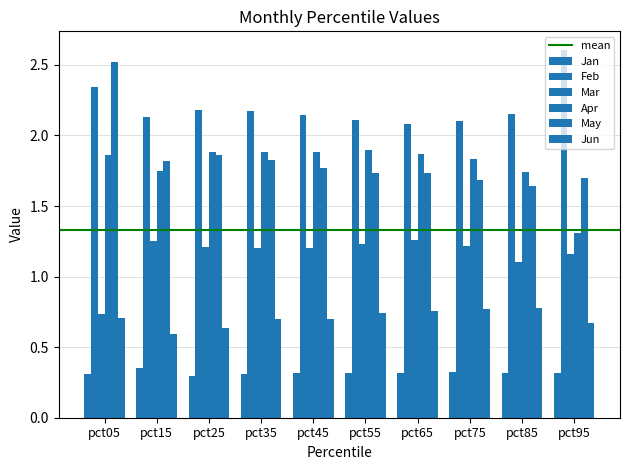

What is the difference between the highest and lowest values at pct85?

1.8